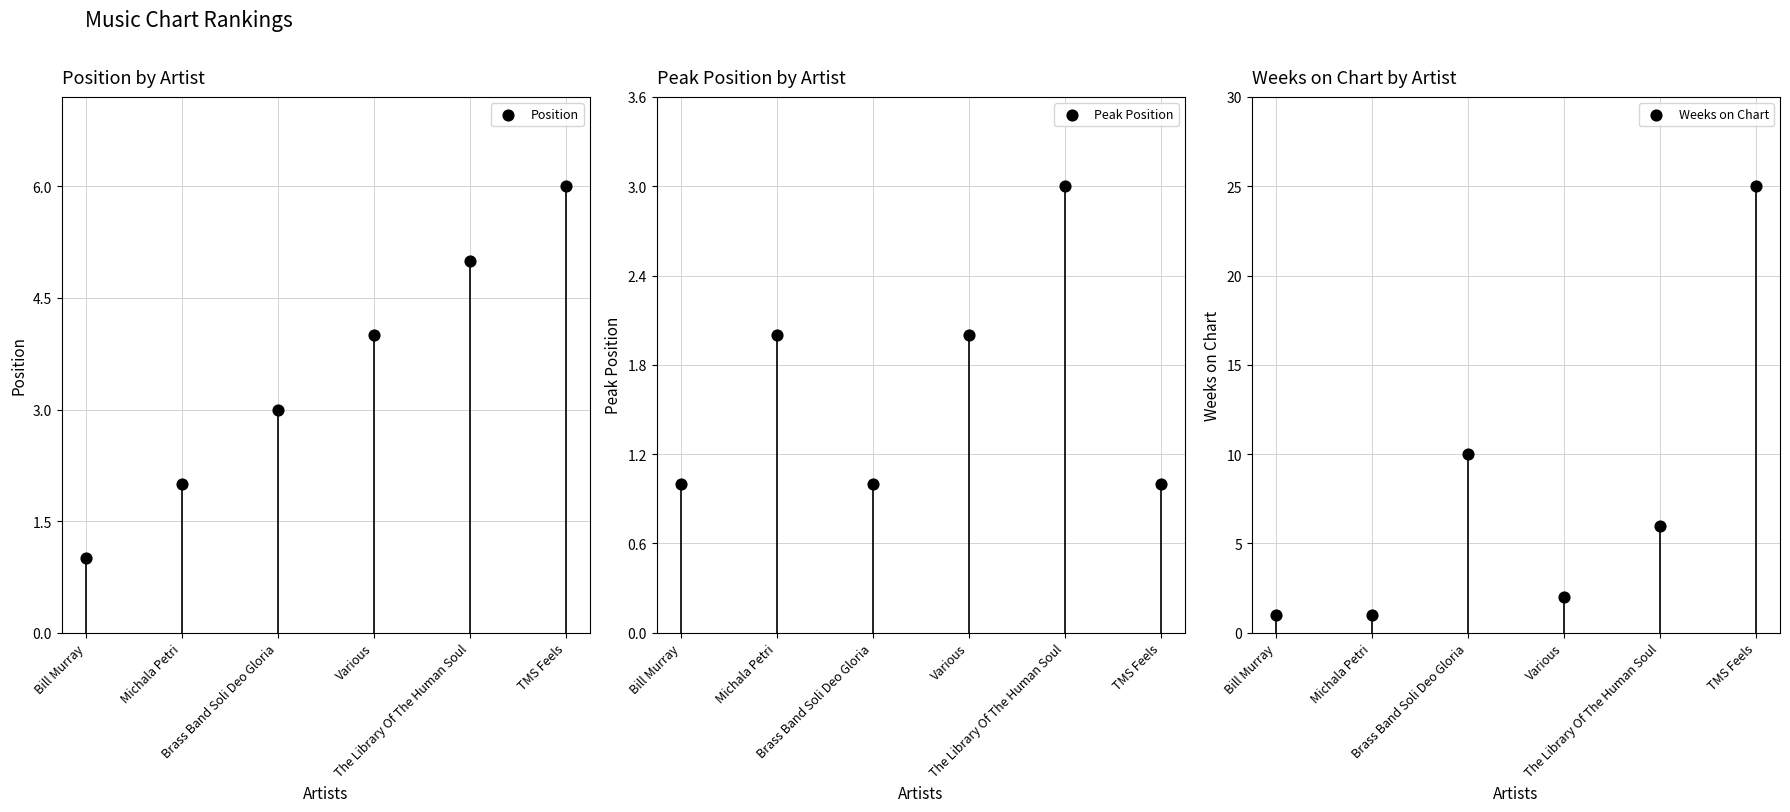

At which category is the sum across all series the highest?

TMS Feels